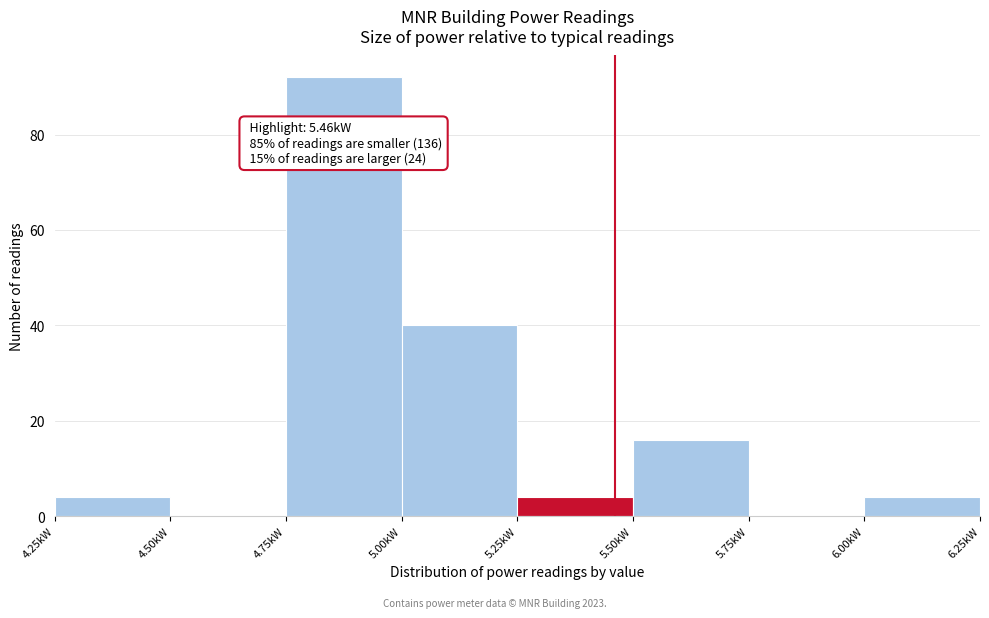

Over which range of the x-axis is the bar tallest?

4.75 to 5.00